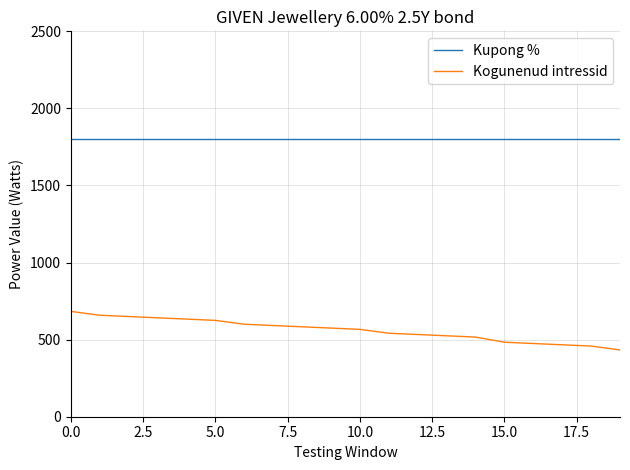

What are all the series names shown in the legend?

Kupong %, Kogunenud intressid